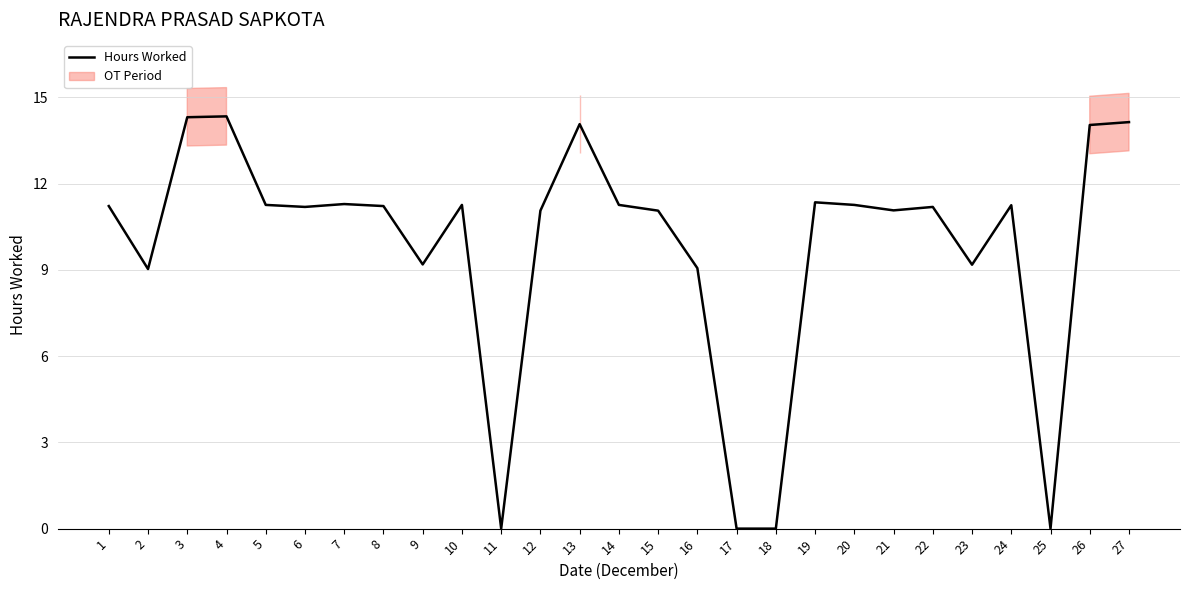

Which category has the highest value across all series?

4